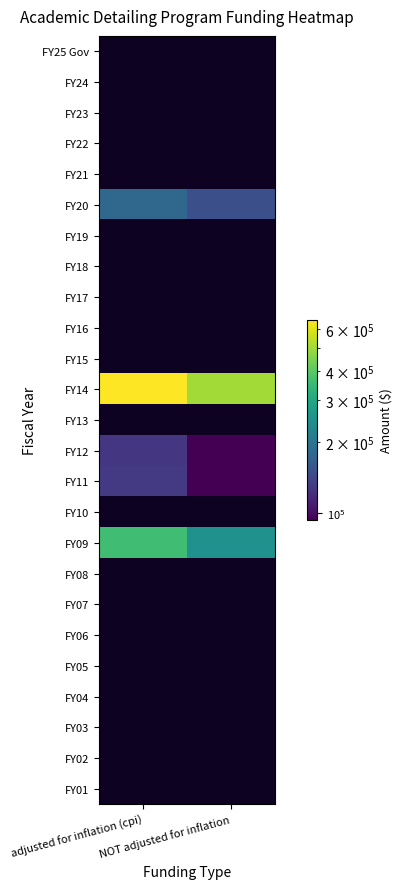

Which series changed the most between adjusted for inflation (cpi) and NOT adjusted for inflation?

FY14